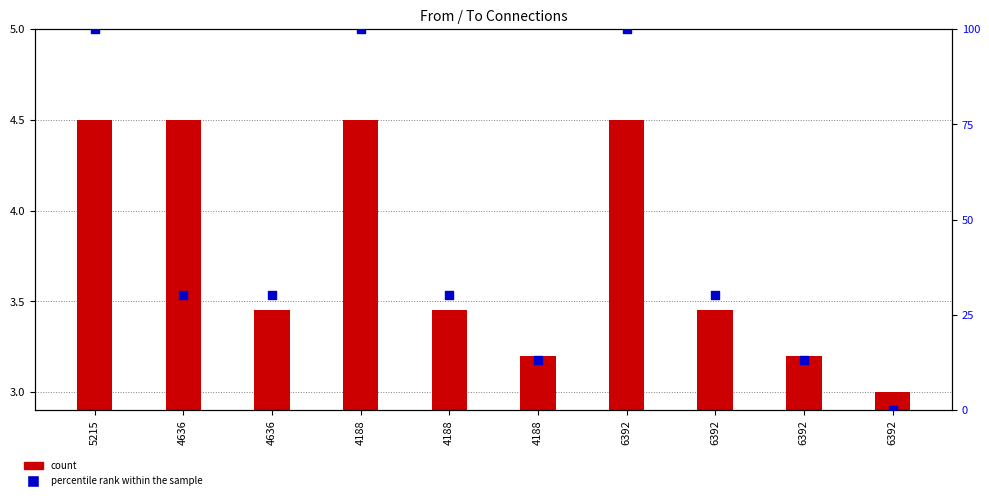

Which series has the largest total across all categories?

percentile rank within the sample